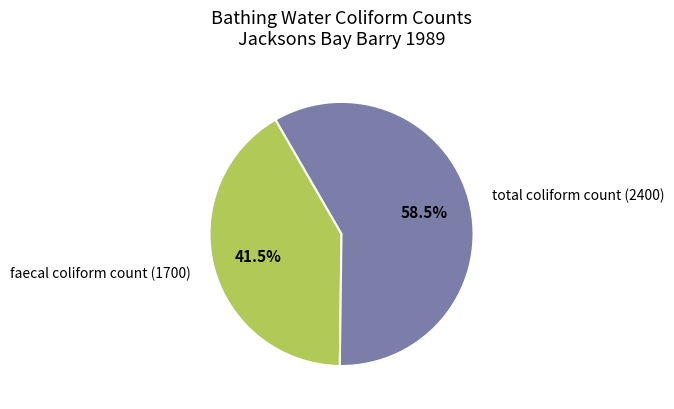

Is there any slice that represents more than half of the pie?

Yes